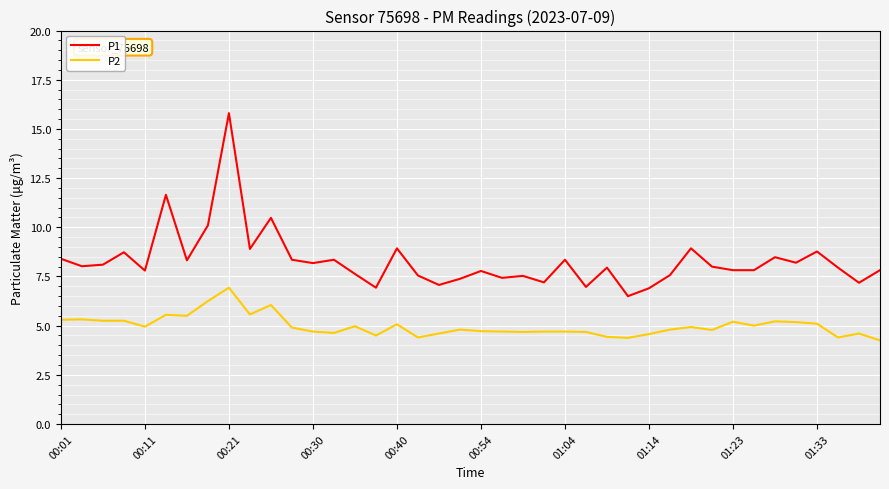

Rank the series by their maximum value, from lowest to highest.

P2, P1